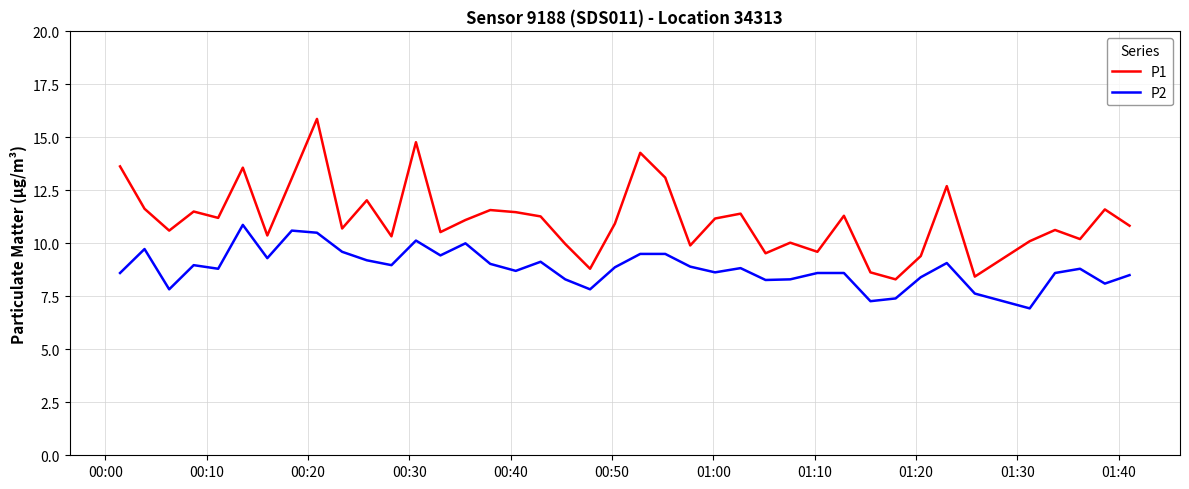

True or false: P2 and P1 intersect in this chart.

False